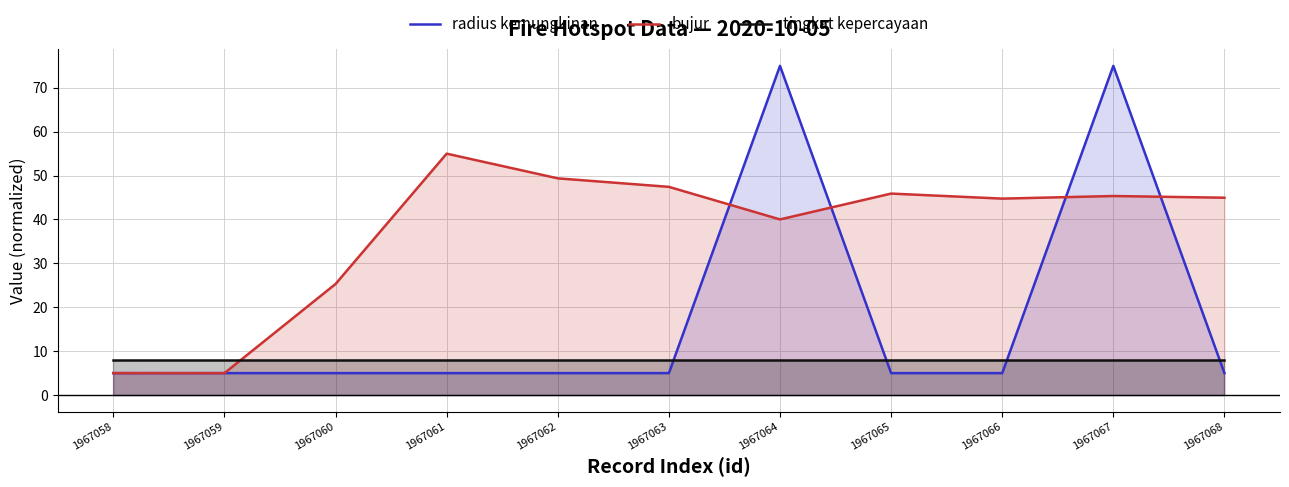

What is the difference between the maximum and minimum values in the bujur series?

50.0